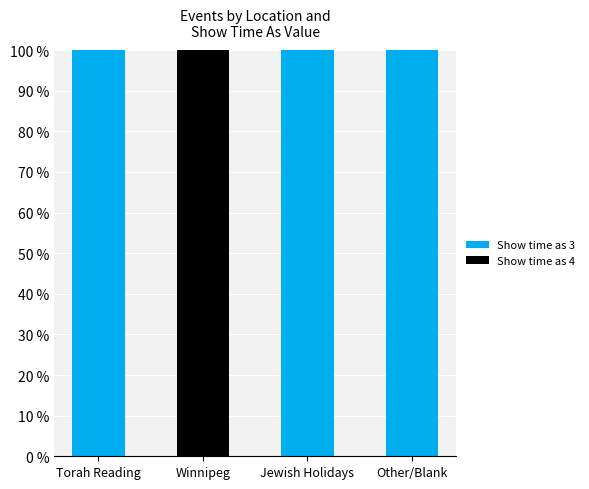

What is the sum of all Show time as 3 values?

300